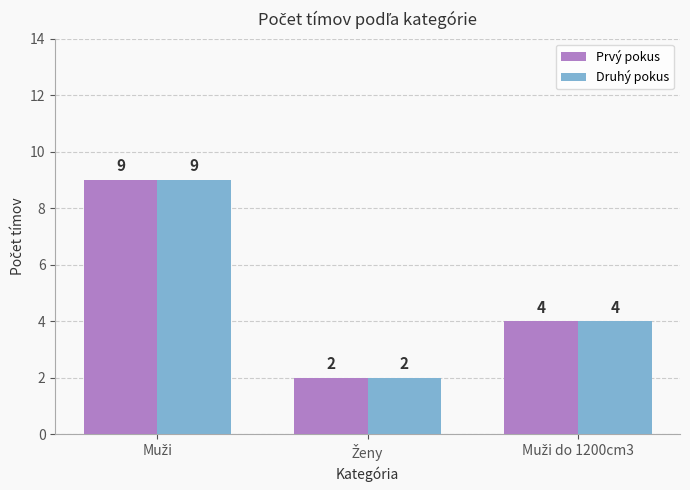

What is the maximum value shown in the chart?

9